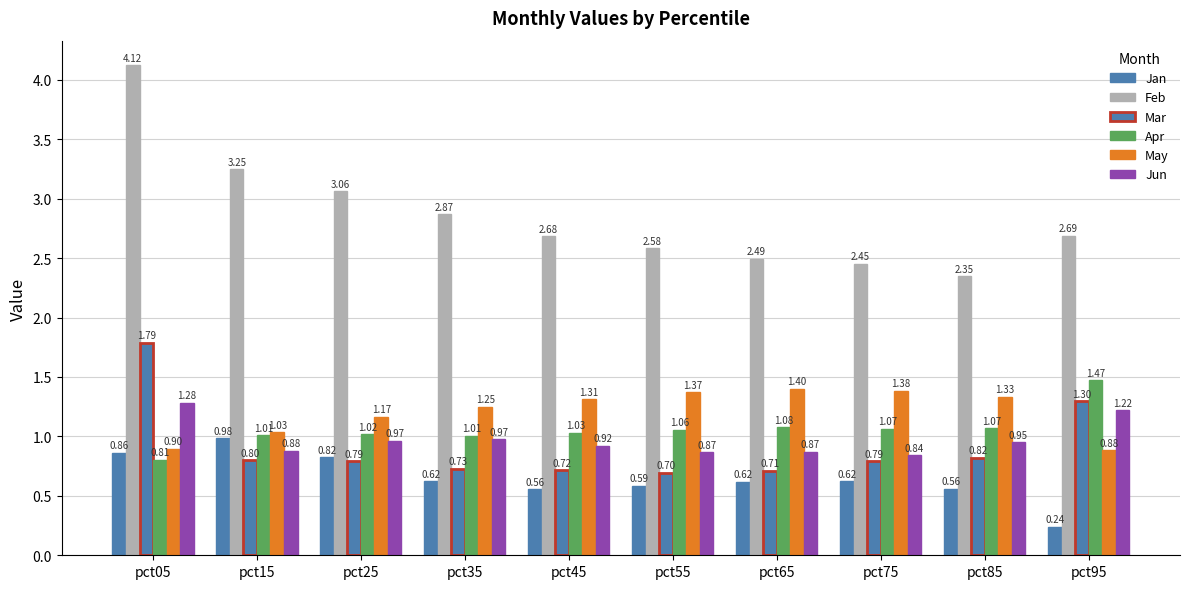

Count the number of categories in the chart.

10